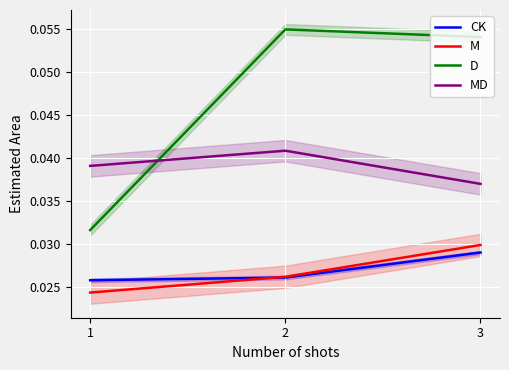

How many lines are shown in the chart?

4